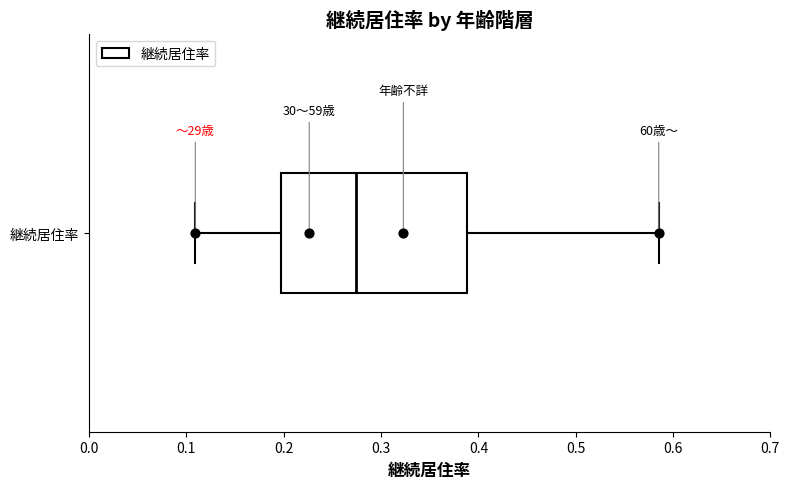

Read this box plot against the x-axis: the position of the median line, the range covered by the box, and the ends of both whiskers. The values are not printed on the chart, so give them approximately, as read against the axis.

median 0.27, box 0.20 to 0.39, whiskers 0.11 to 0.59